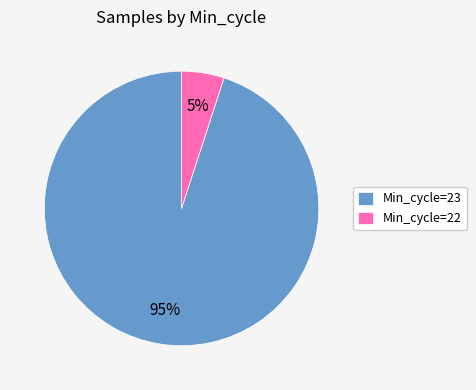

To the nearest percent, what is the difference between the largest and smallest slice percentages?

90%